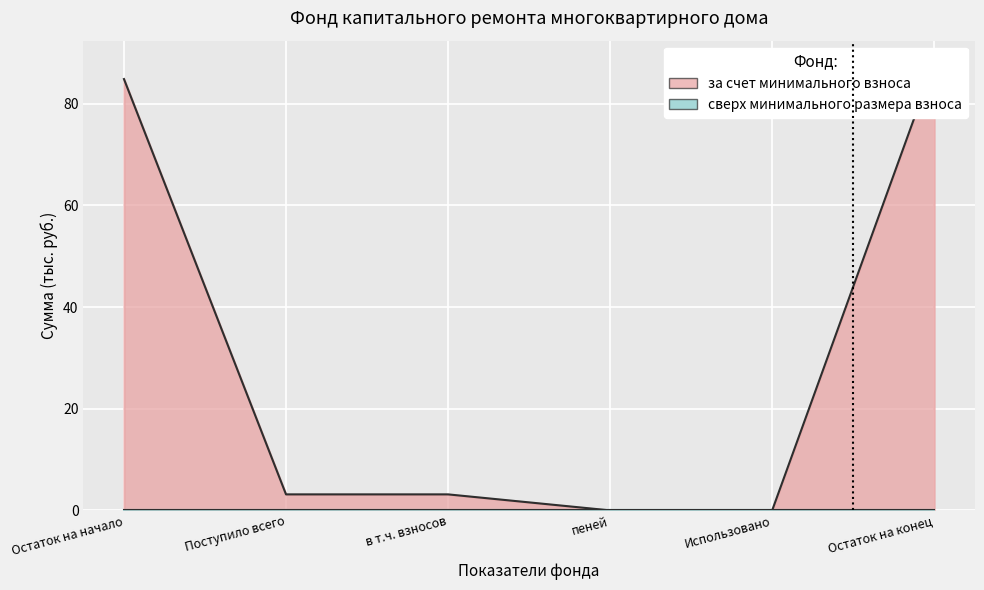

Rank the categories by value from highest to lowest.

Остаток на конец, Остаток на начало, Поступило всего, в т.ч. взносов, пеней, Использовано